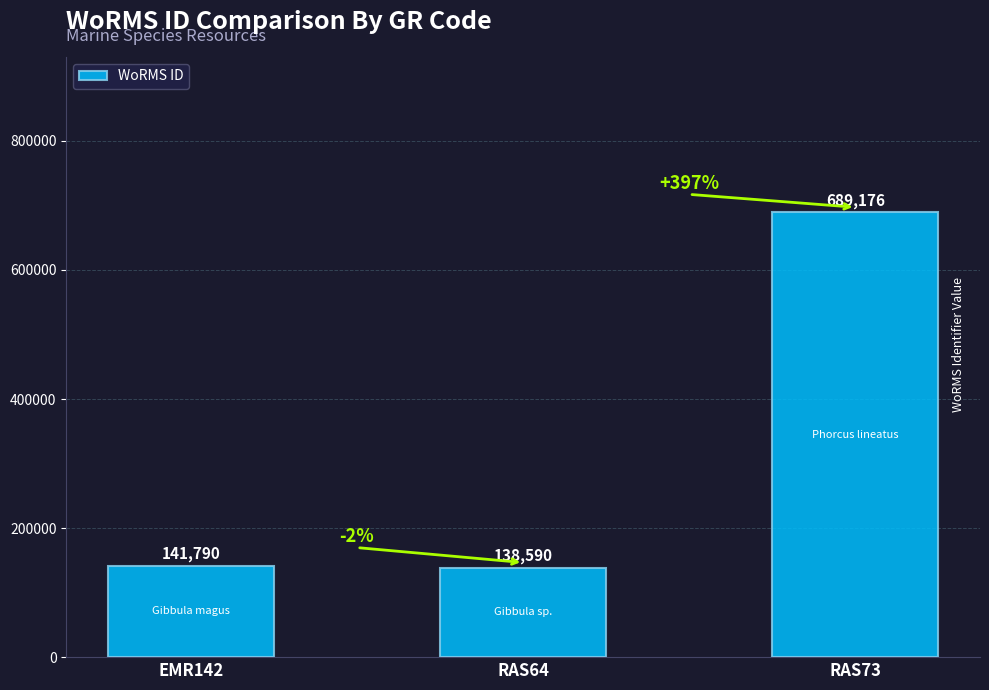

What is the average value?

323185